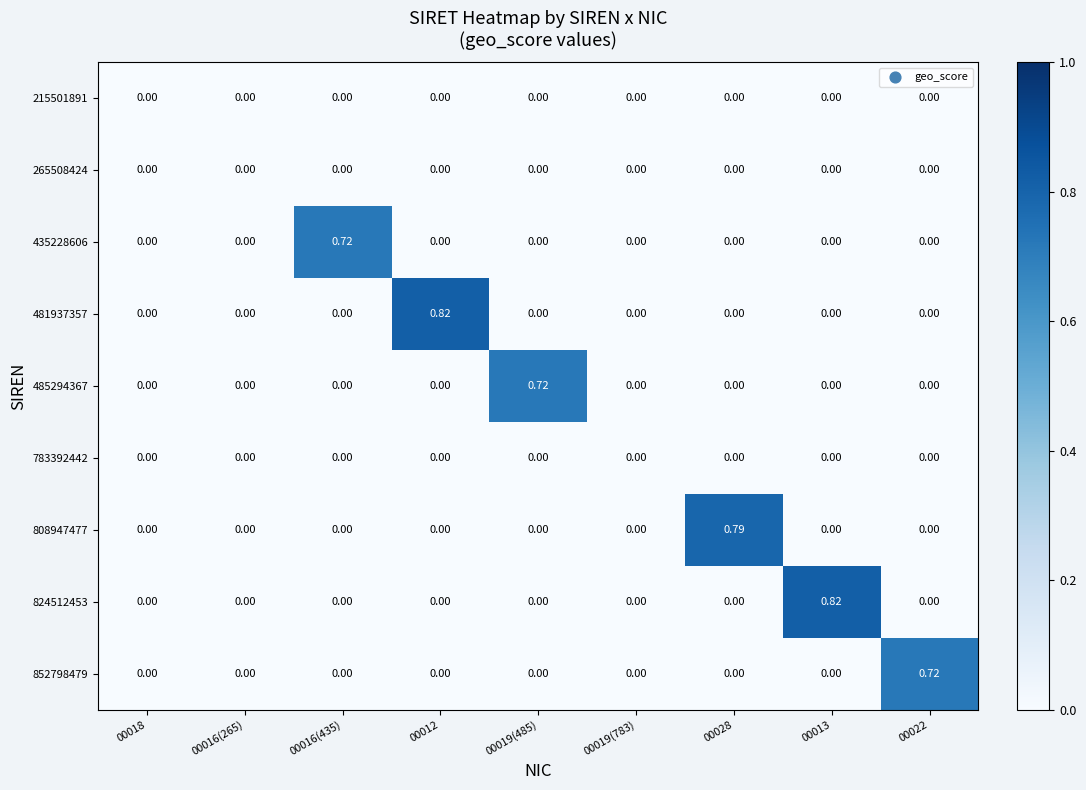

How many categories are shown in the chart?

9